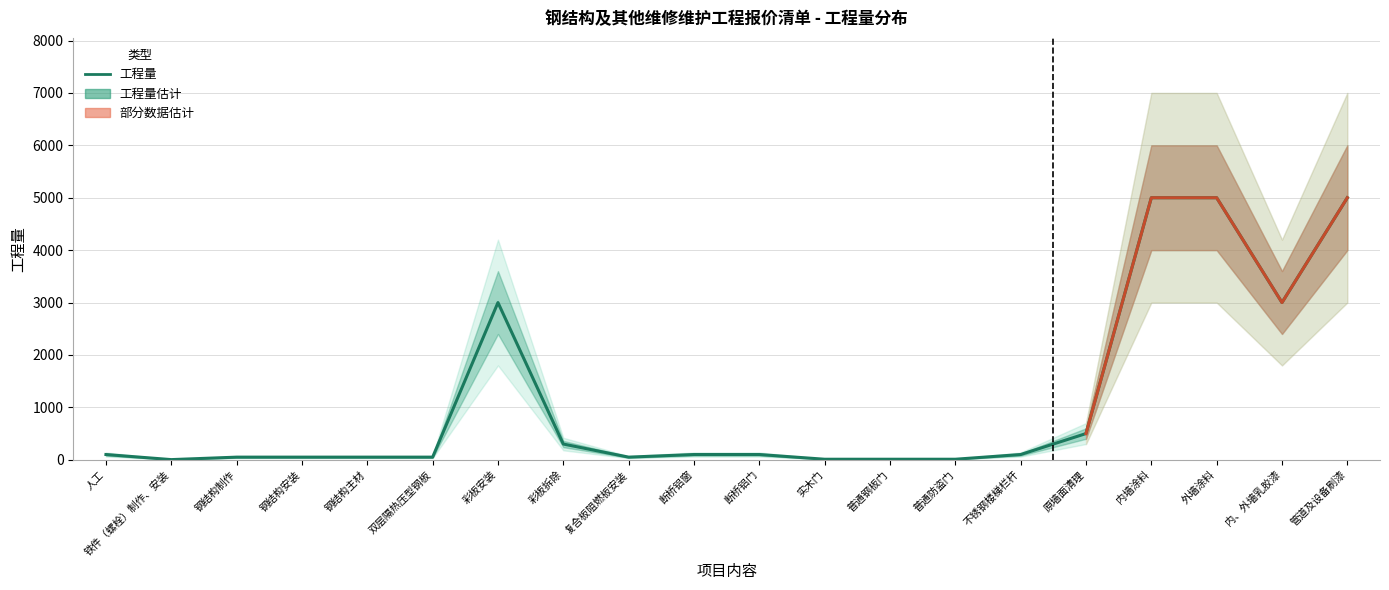

Rank the categories by value from lowest to highest.

铁件（螺栓）制作、安装, 实木门, 普通钢板门, 普通防盗门, 钢结构制作, 钢结构安装, 钢结构主材, 双层隔热压型钢板, 复合板阻燃板安装, 人工, 断桥铝窗, 断桥铝门, 不锈钢楼梯栏杆, 彩板拆除, 原墙面清理, 彩板安装, 内、外墙乳胶漆, 内墙涂料, 外墙涂料, 管道及设备刷漆